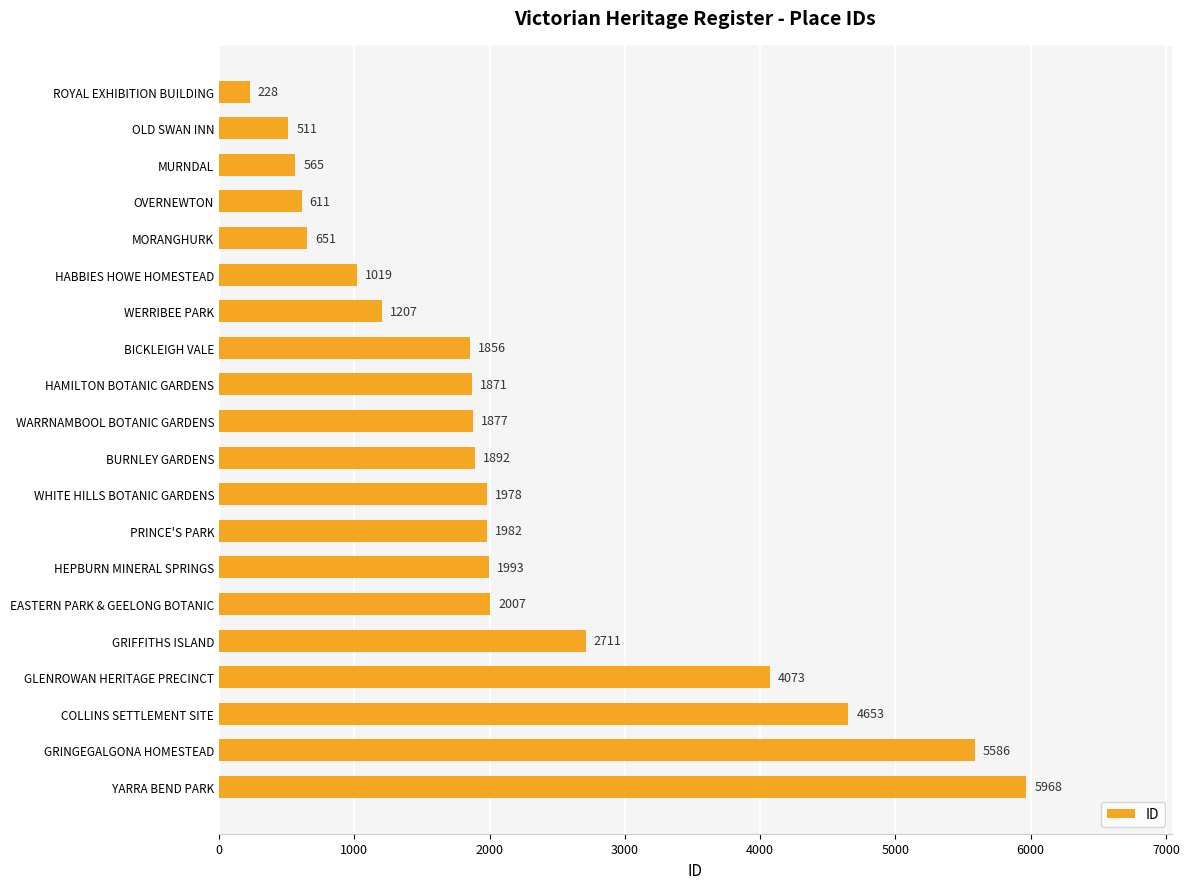

What is the sum of the values at MORANGHURK and ROYAL EXHIBITION BUILDING?

879